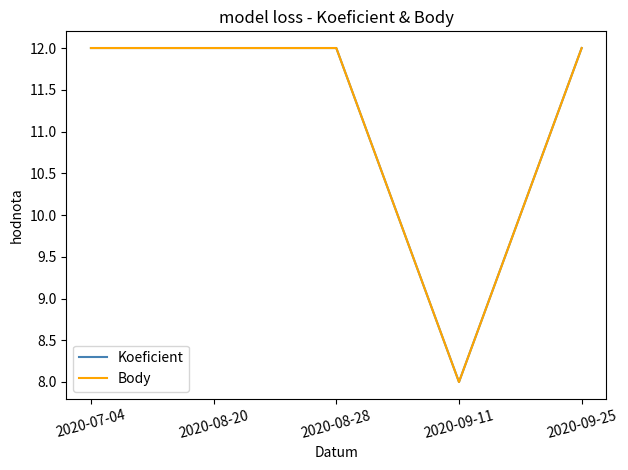

Does the chart display data point markers on the line(s)?

No